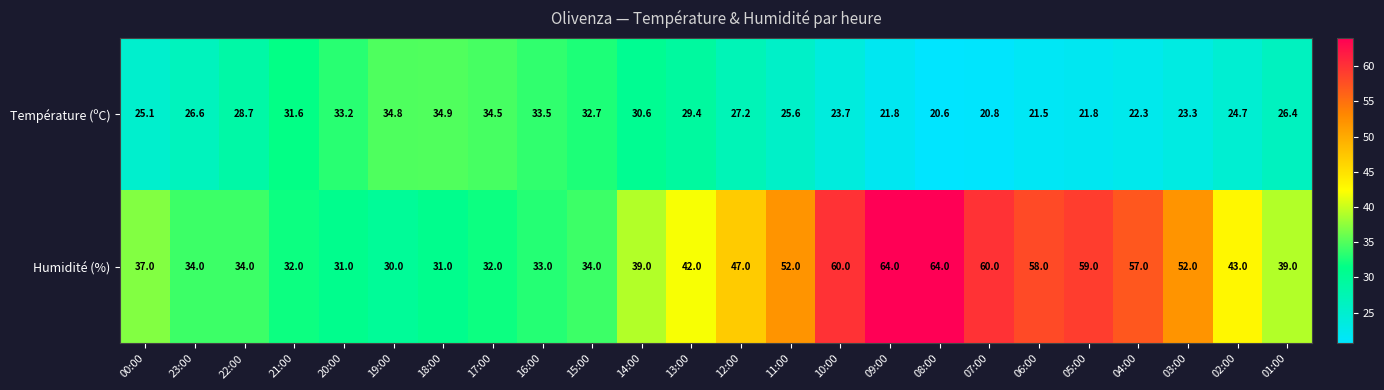

At 18:00, list the series in order from smallest to largest.

Humidité (%), Température (ºC)